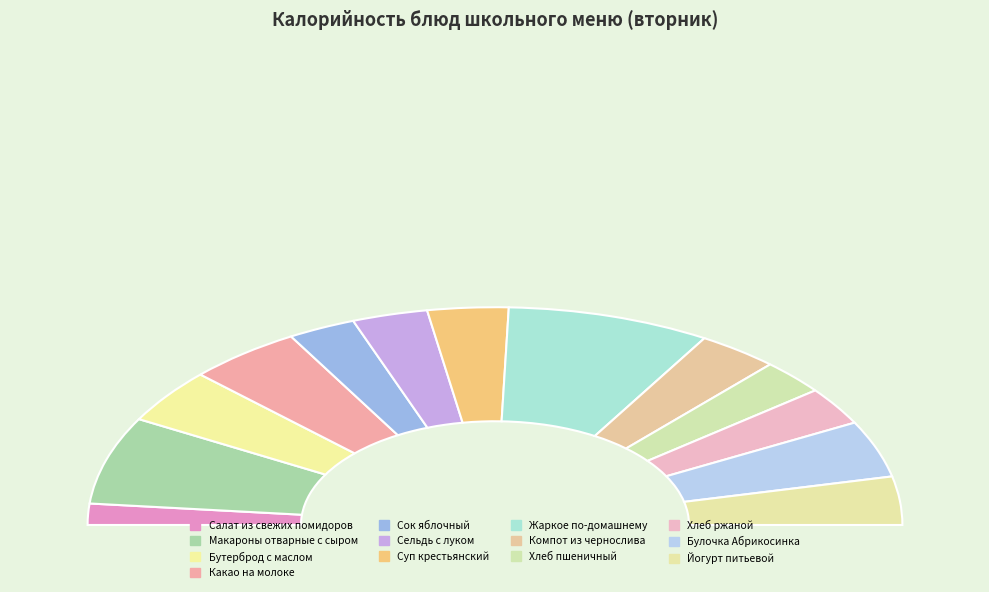

How many slices are in this pie chart?

13